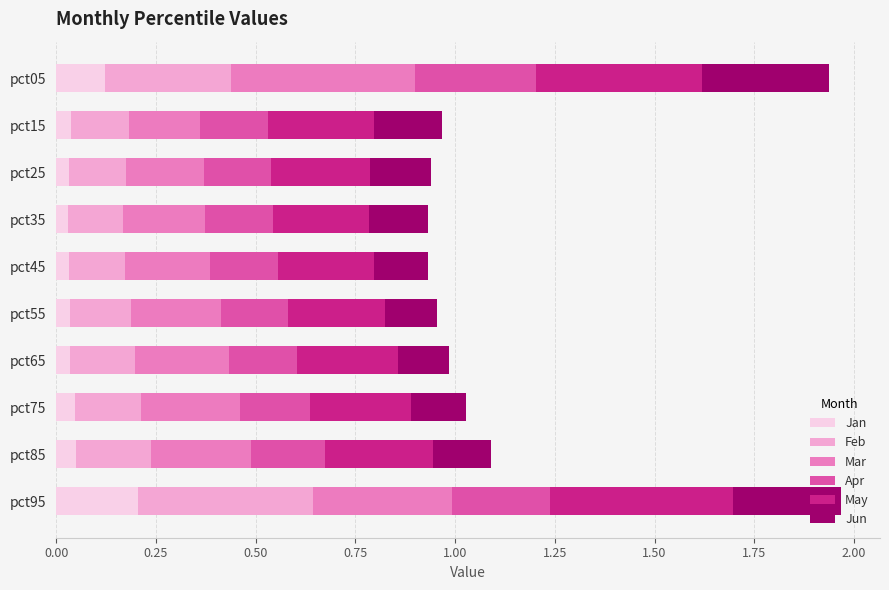

What is the total value across all series at pct95?

2.0